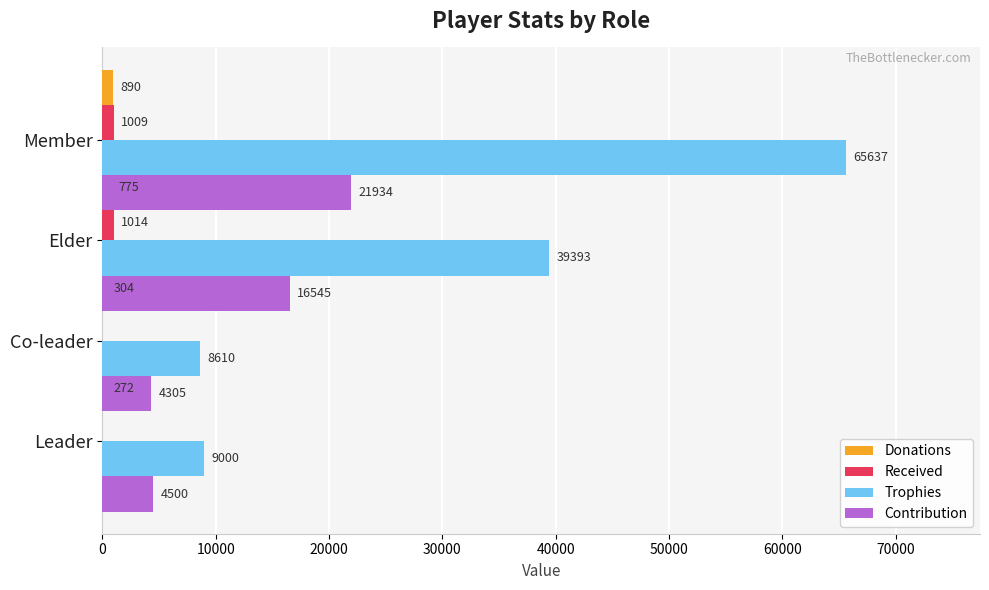

Is it true that Received equals 492 at Co-leader?

False